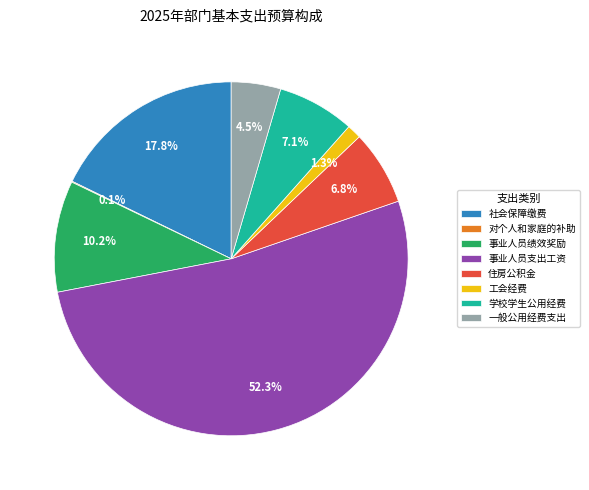

Does 社会保障缴费 represent more than half of the total?

No